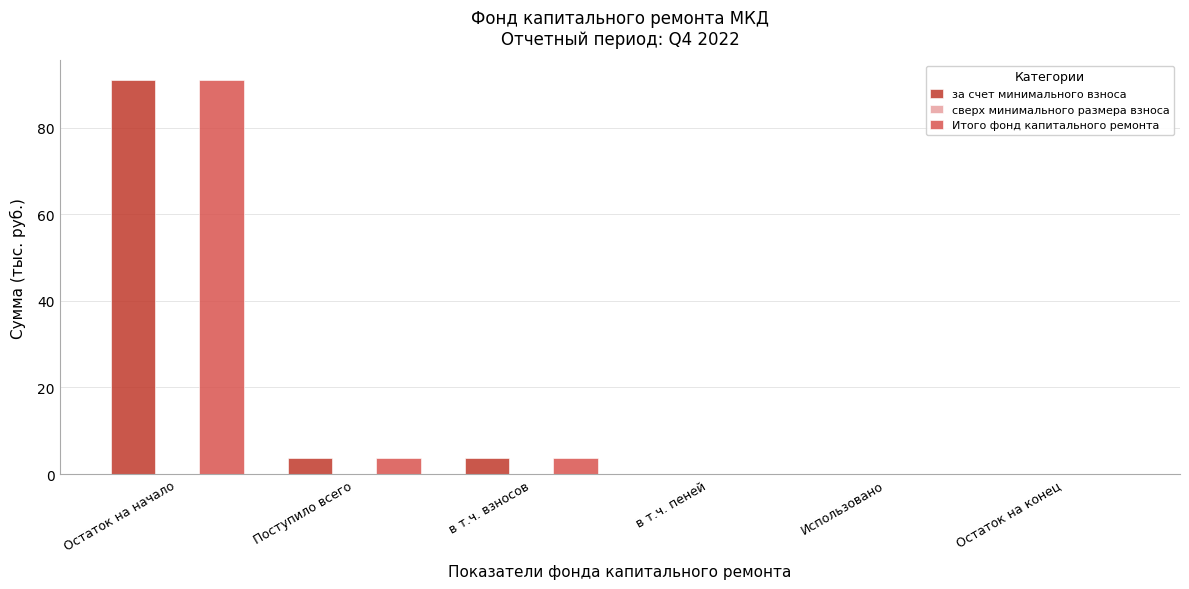

What is the greatest value displayed?

90.9